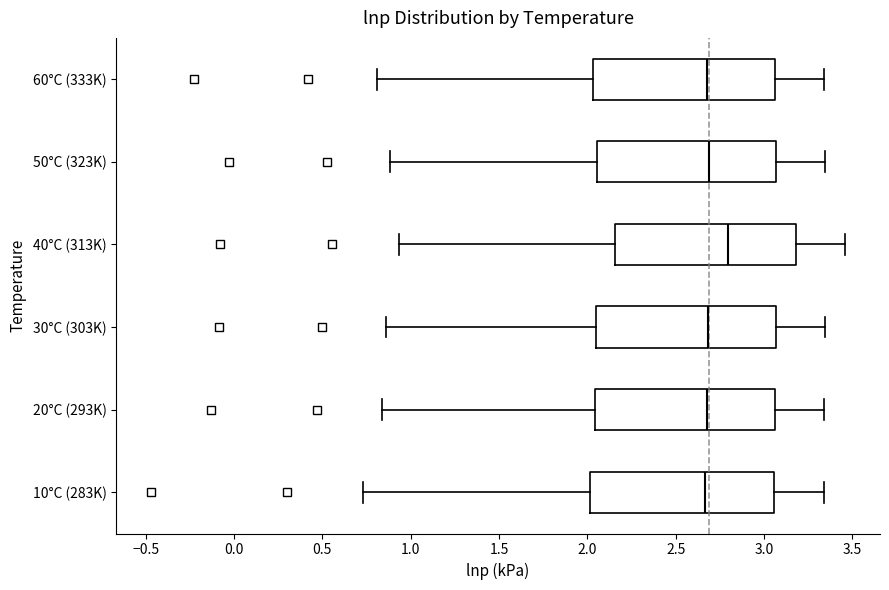

Reading bottom to top, transcribe this box plot: for each box, give where its median line is, the range the box spans, and where its two whiskers end, as read against the x-axis. The values are not printed on the chart, so give them approximately, as read against the axis.

10°C (283K): median 2.65, box 2.00 to 3.05, whiskers 0.75 to 3.35
20°C (293K): median 2.70, box 2.05 to 3.05, whiskers 0.85 to 3.35
30°C (303K): median 2.70, box 2.05 to 3.05, whiskers 0.85 to 3.35
40°C (313K): median 2.80, box 2.15 to 3.20, whiskers 0.95 to 3.45
50°C (323K): median 2.70, box 2.05 to 3.05, whiskers 0.90 to 3.35
60°C (333K): median 2.65, box 2.05 to 3.05, whiskers 0.80 to 3.35